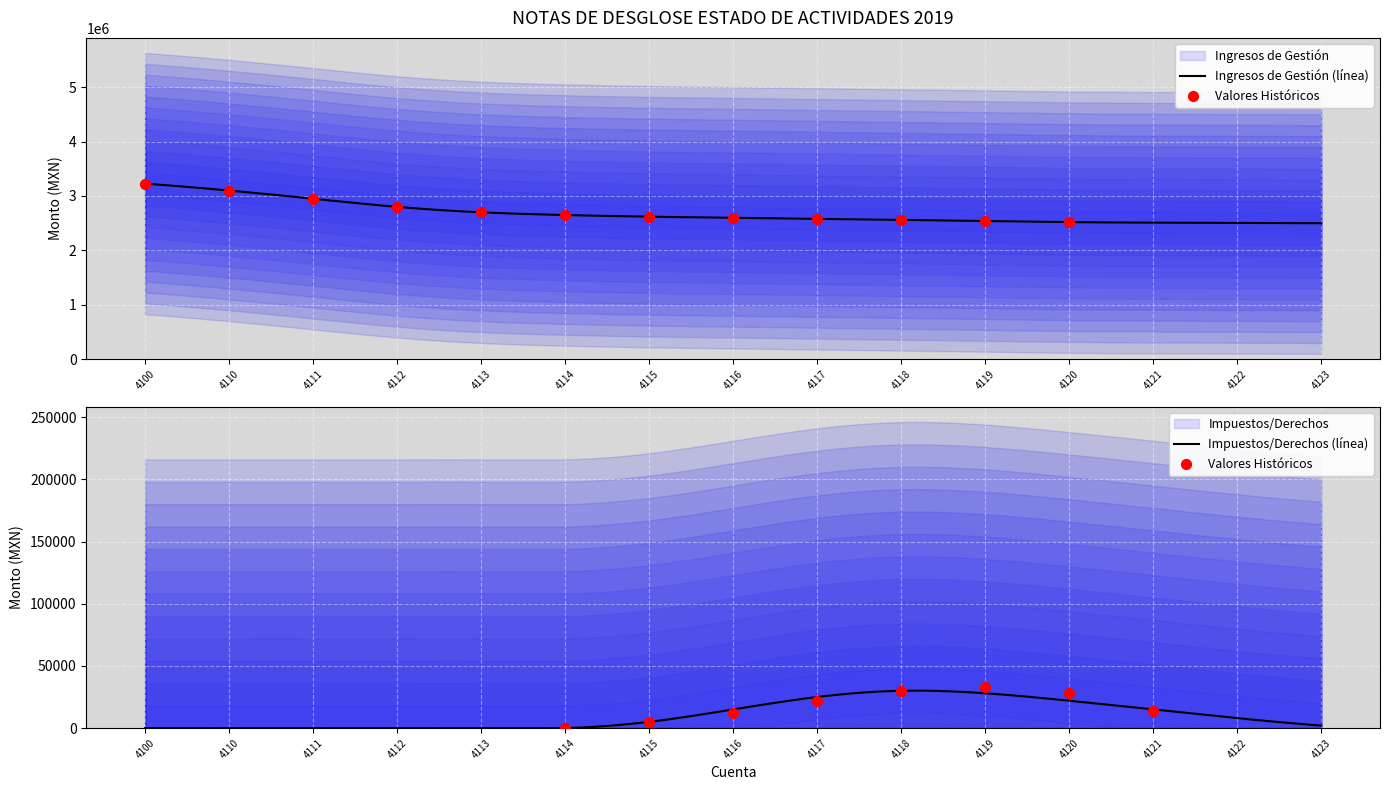

Which series has the largest total across all categories?

Ingresos de Gestión